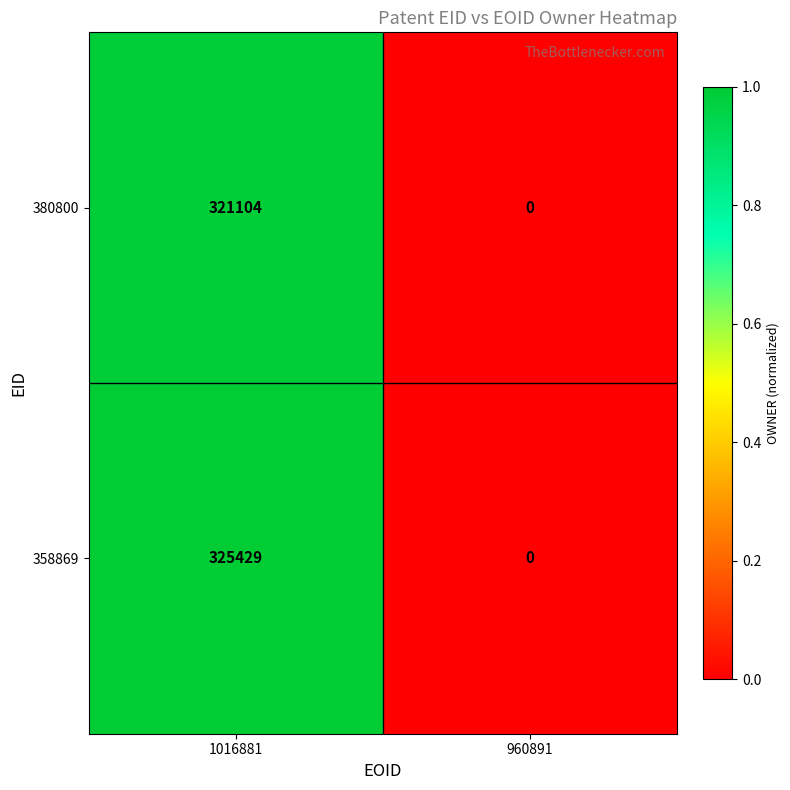

What value does the 380800 series have at 1016881, to the nearest 50?

321100